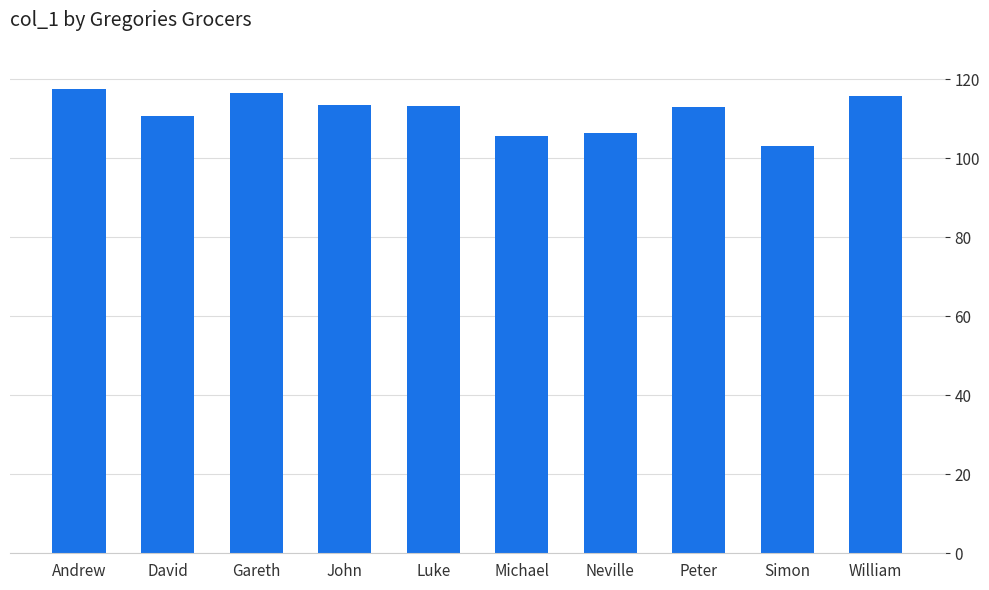

What is the greatest value displayed?

117.5